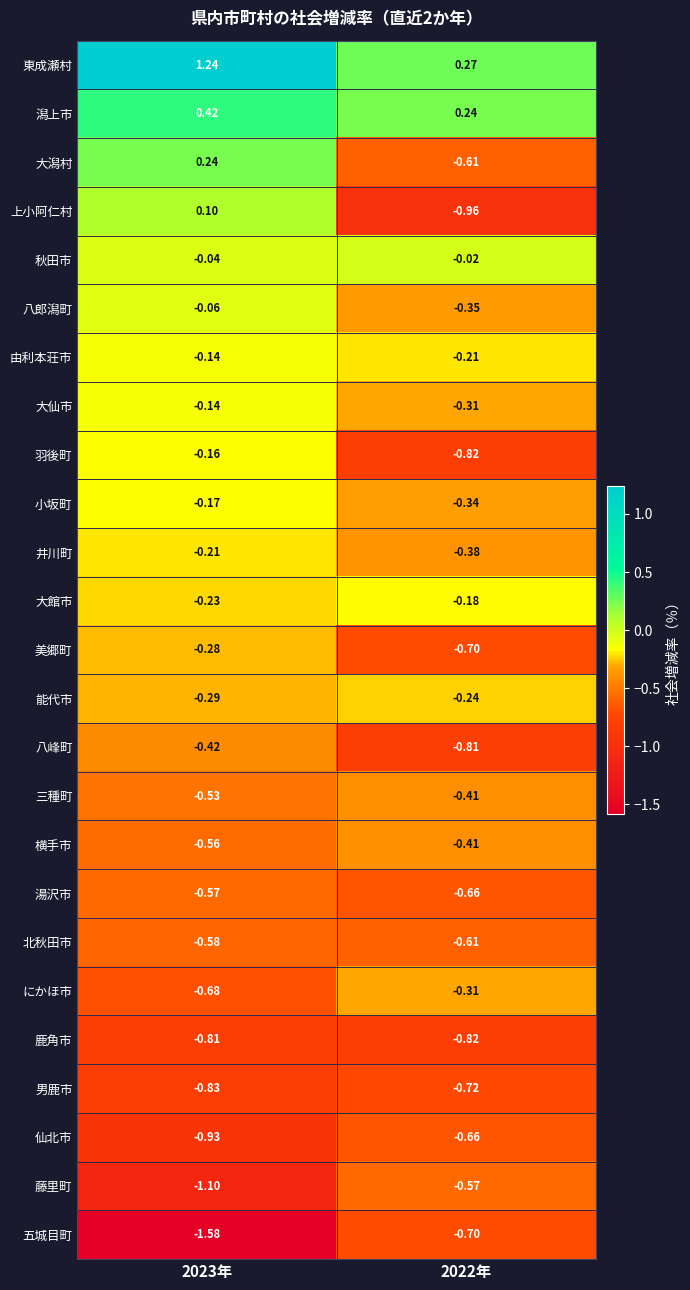

Which series has the widest spread of values?

上小阿仁村